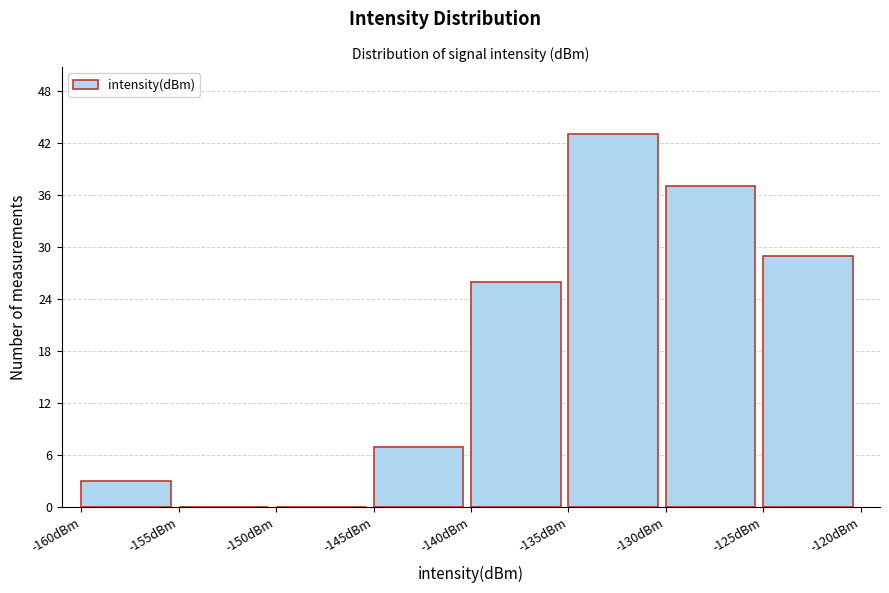

What is the height of the bar covering -140 to -135 on the x-axis? The values are not printed on the chart, so give them approximately, as read against the axis.

26